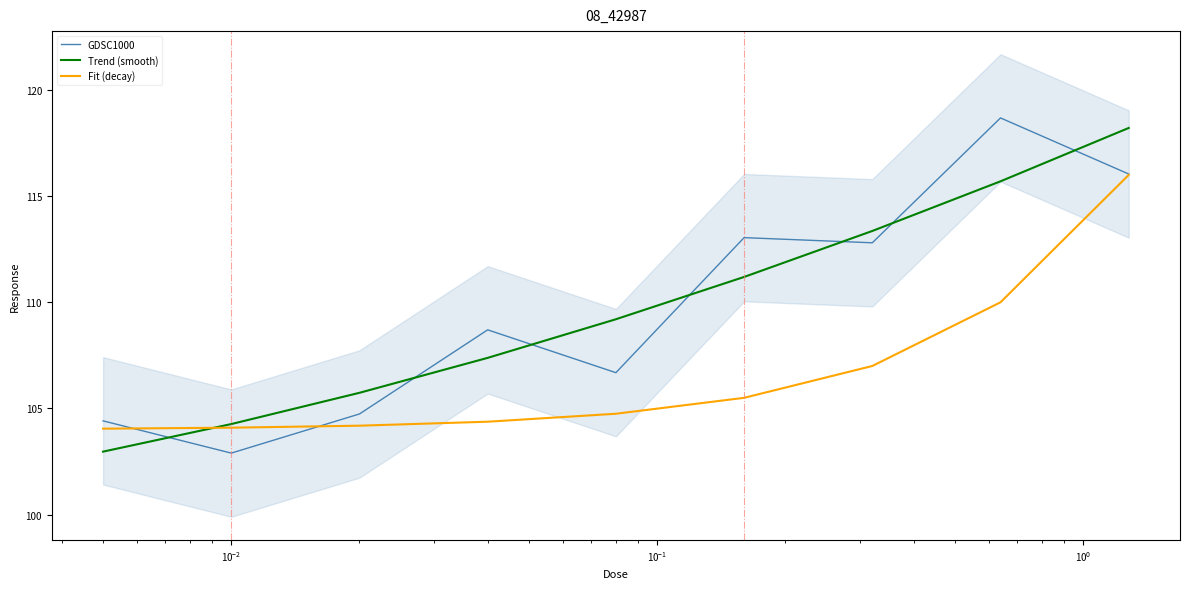

What is the minimum value for Trend (smooth)?

103.0